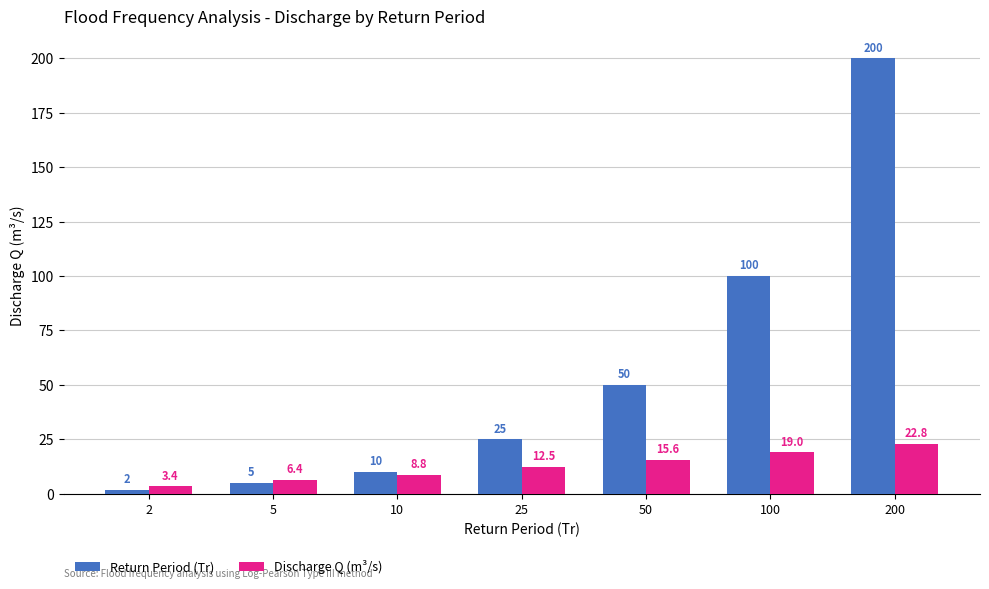

At 100, list the series in order from smallest to largest.

Discharge Q (m³/s), Return Period (Tr)